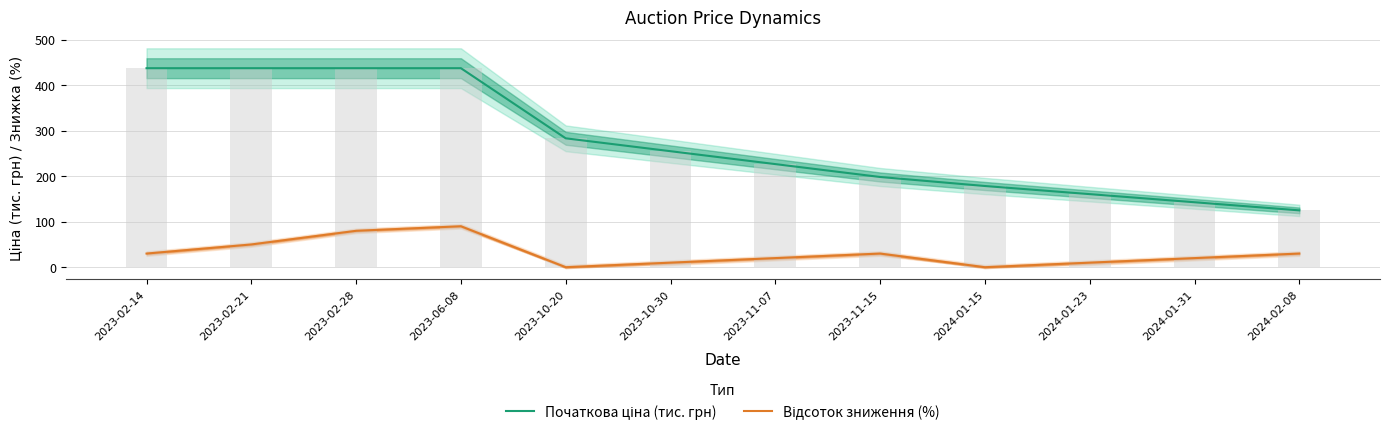

What is the lowest value of the Початкова ціна (тис. грн) series?

124.9